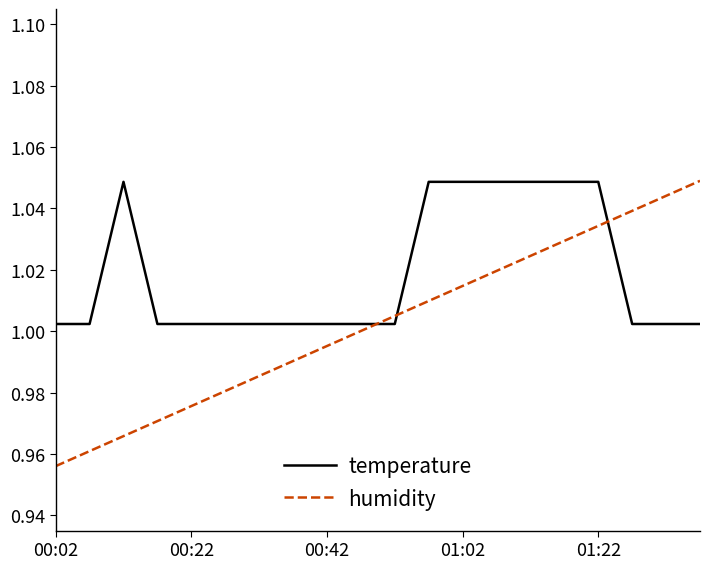

Which series ends up on top after the final intersection of temperature and humidity?

humidity